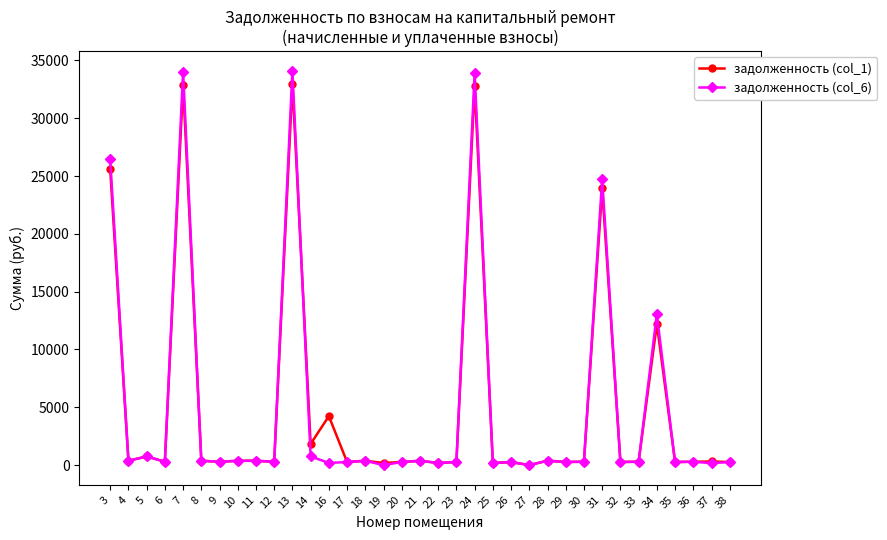

True or false: задолженность (col_1) has more than 1 points higher than both neighbors.

True